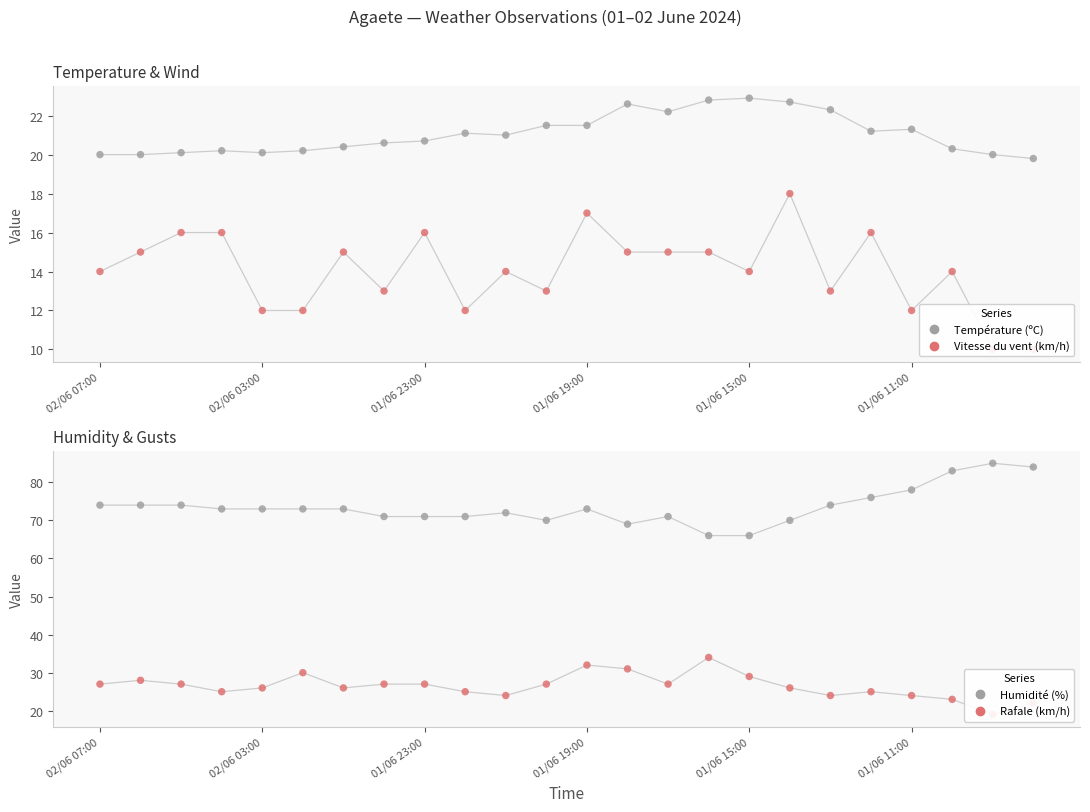

Which series has the largest Y range (max minus min)?

Humidité (%)